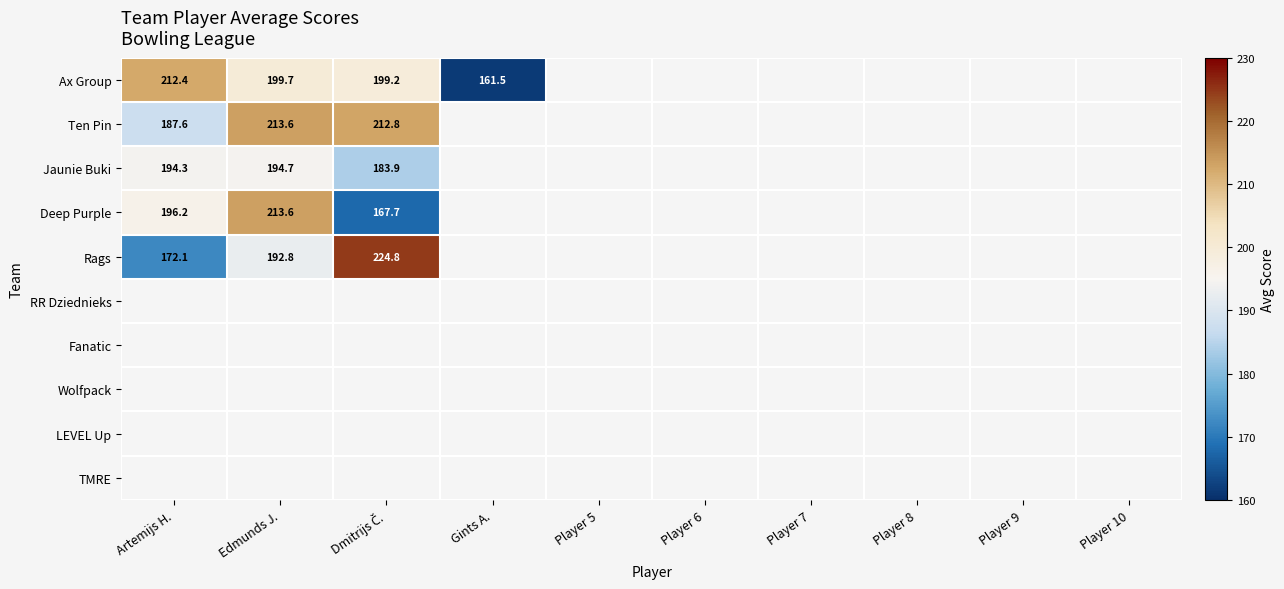

Is the value of TMRE at Gints A. greater than the value of Jaunie Buki at Player 9?

No